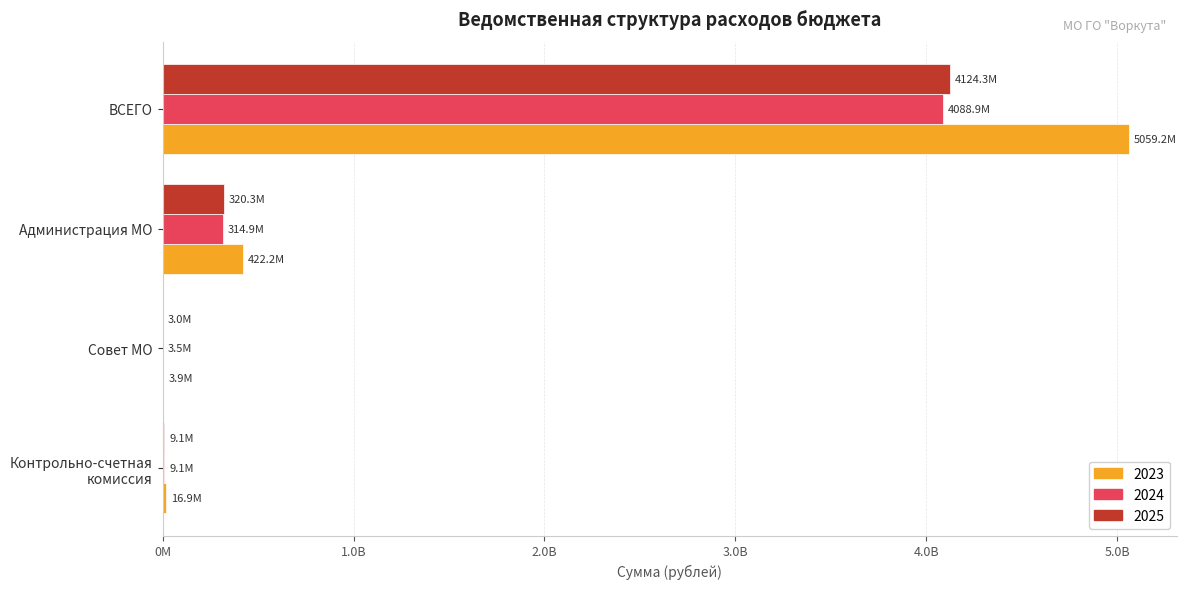

List the series in order of their peak value, highest first.

2023, 2025, 2024